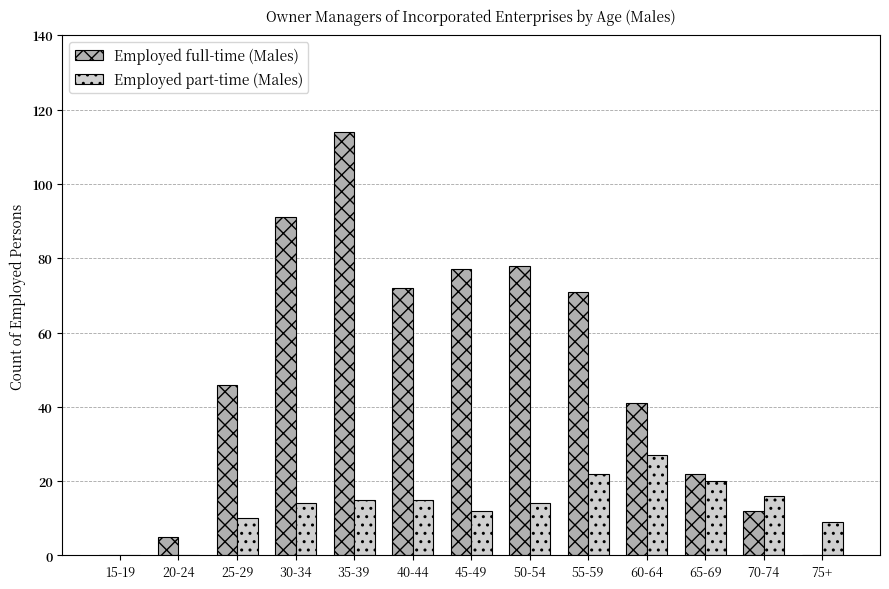

Reading left to right, list all the values displayed in this chart.

Employed full-time (Males): 15-19=0	20-24=5	25-29=46	30-34=91	35-39=114	40-44=72	45-49=77	50-54=78	55-59=71	60-64=41	65-69=22	70-74=12	75+=0
Employed part-time (Males): 15-19=0	20-24=0	25-29=10	30-34=14	35-39=15	40-44=15	45-49=12	50-54=14	55-59=22	60-64=27	65-69=20	70-74=16	75+=9